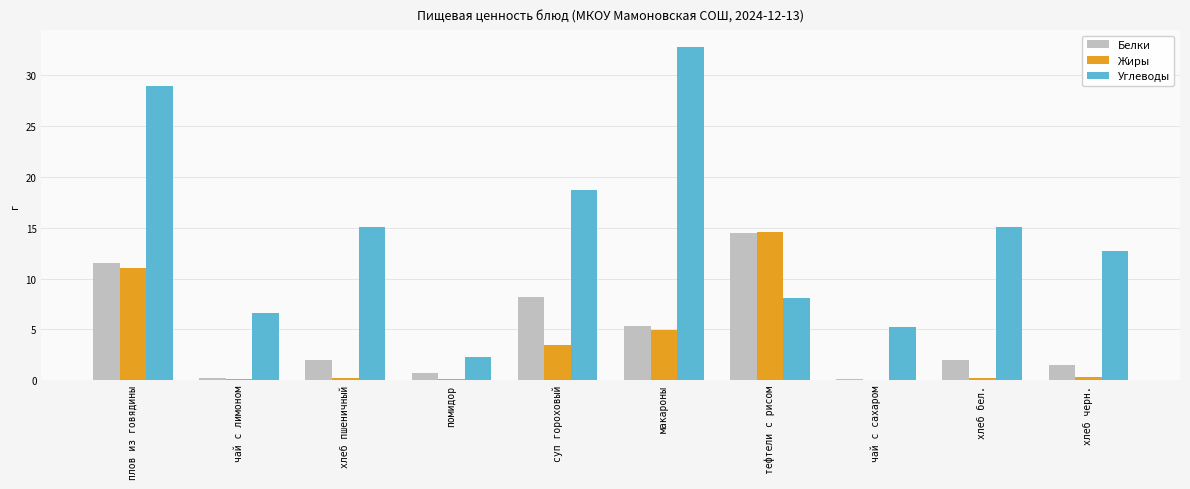

True or false: Углеводы has a value of 9.2 at чай с сахаром.

False